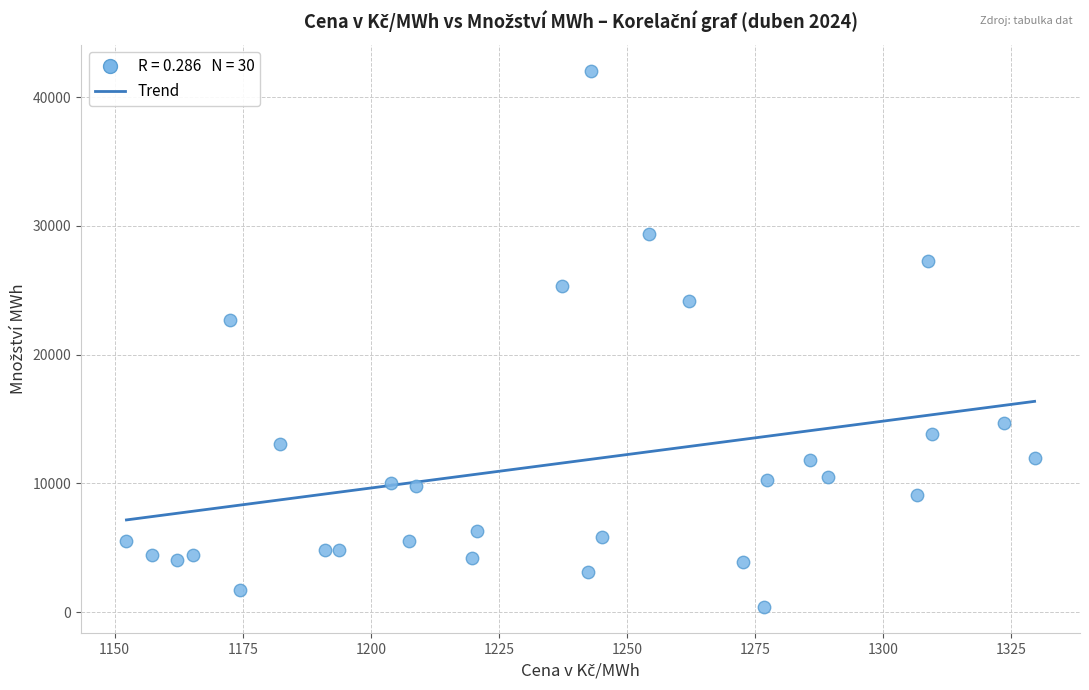

What is the range of Y values (max minus min)?

41580.1